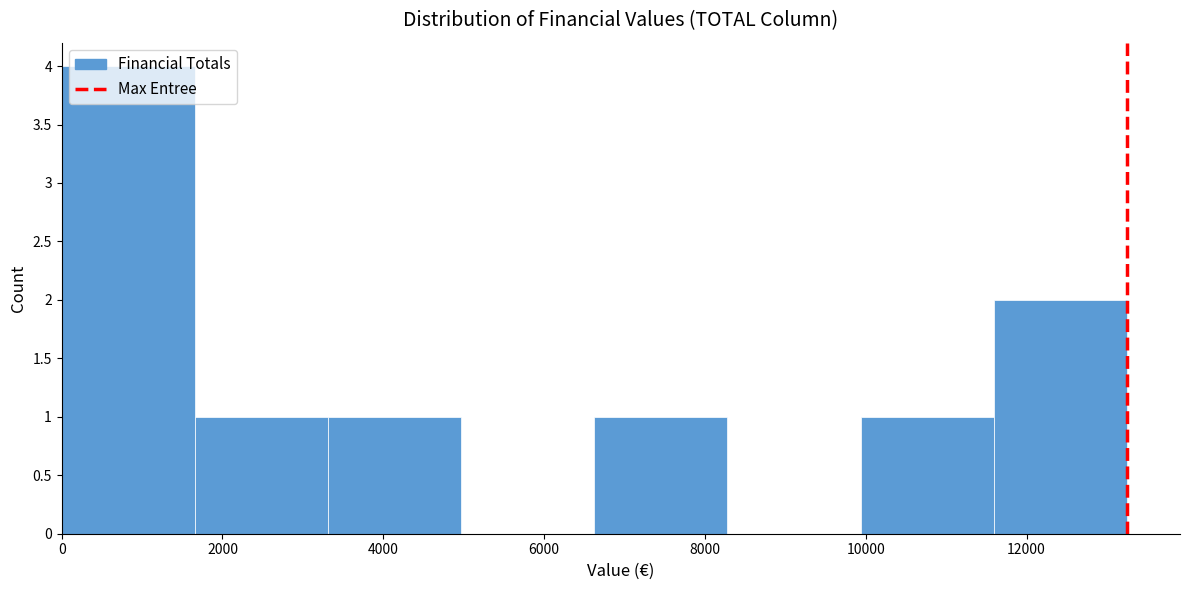

Reading left to right, transcribe this chart: for each bar, give the range it covers on the x-axis and its height. Neither the bar edges nor the heights are printed on the chart, so give them approximately, as read against the axes.

0 to 1600: 4
1600 to 3400: 1
3400 to 5000: 1
5000 to 6600: 0
6600 to 8200: 1
8200 to 10000: 0
10000 to 11600: 1
11600 to 13200: 2